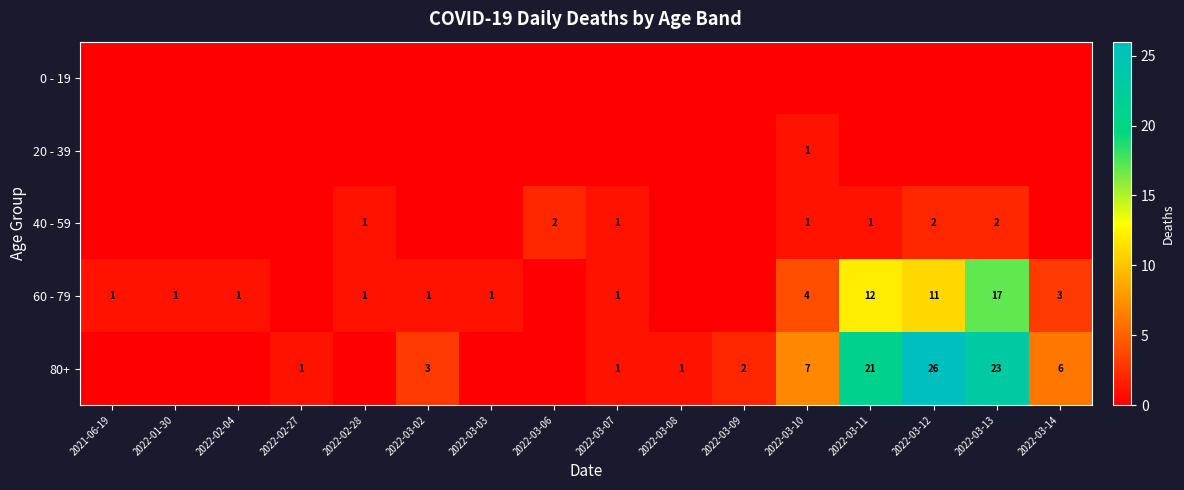

At how many categories does at least one series exceed 10?

3